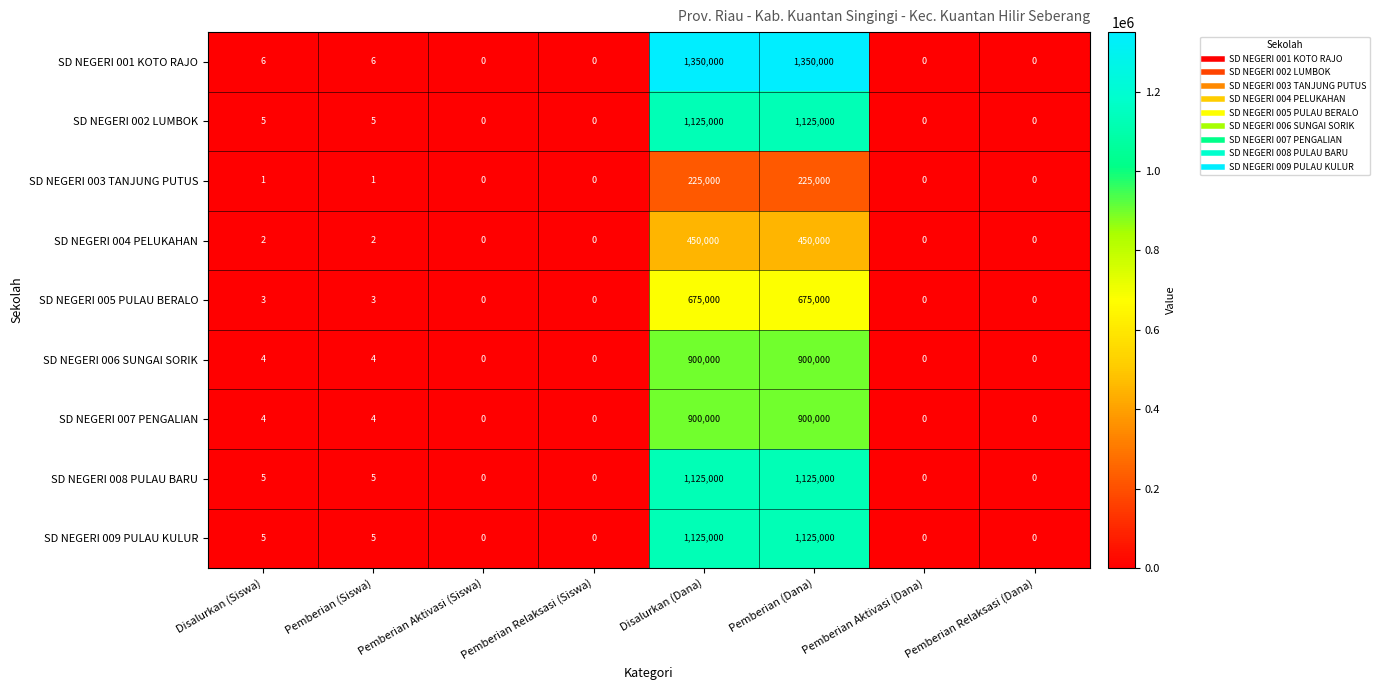

Is it true that SD NEGERI 003 TANJUNG PUTUS equals 225000 at Pemberian (Dana)?

True